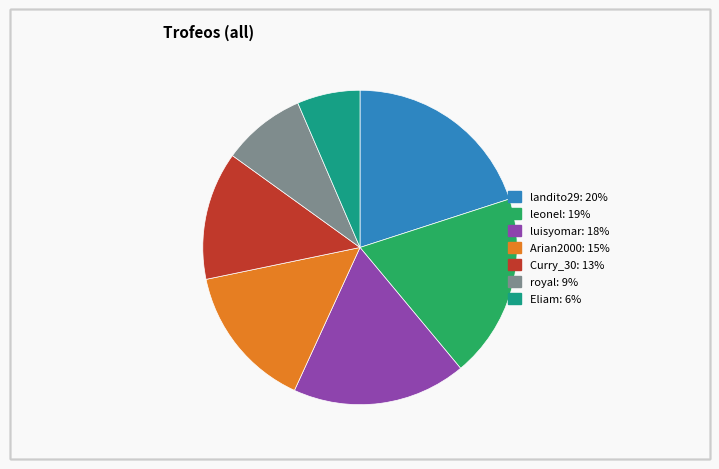

The Curry_30 slice represents 13% of the pie. True or false?

True